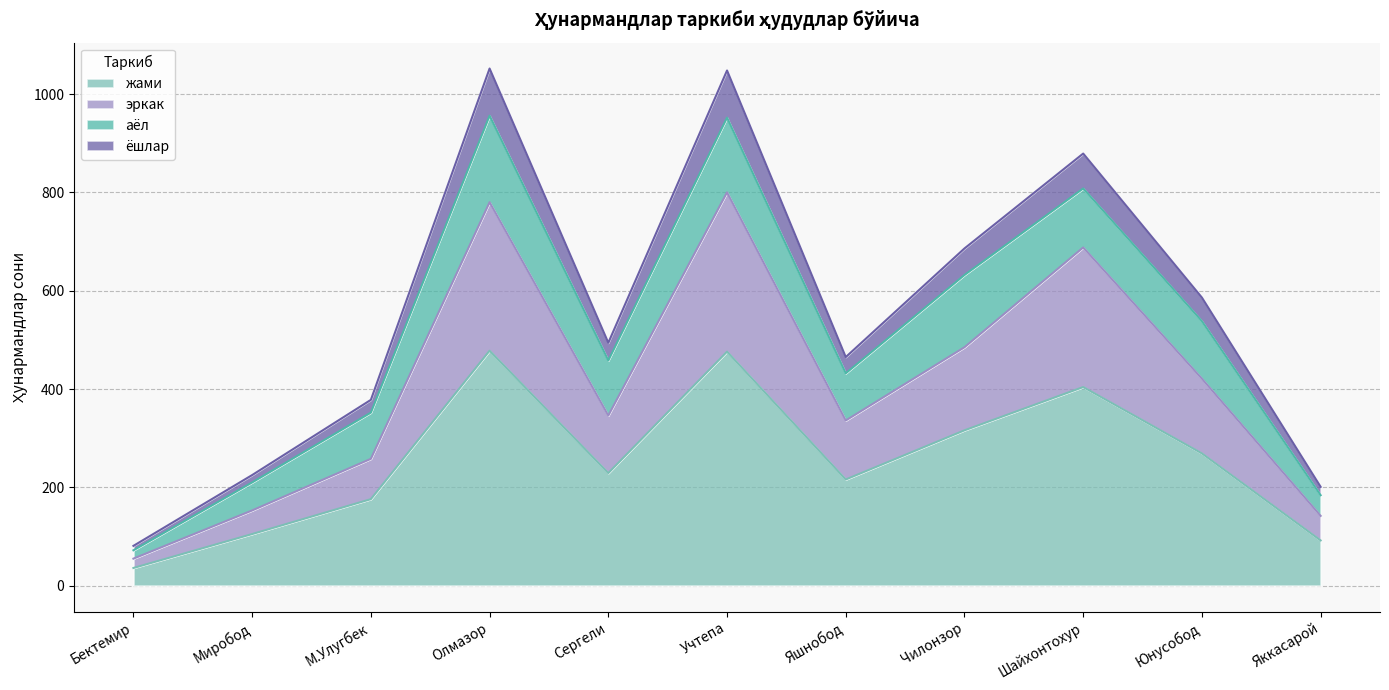

At which category does ёшлар reach its first local valley?

Сергели